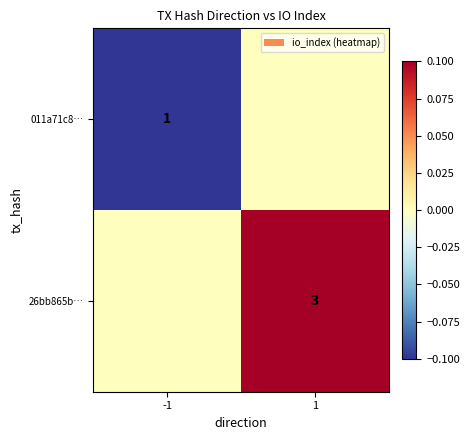

The value of 011a71c8… at -1 is 1. True or false?

True